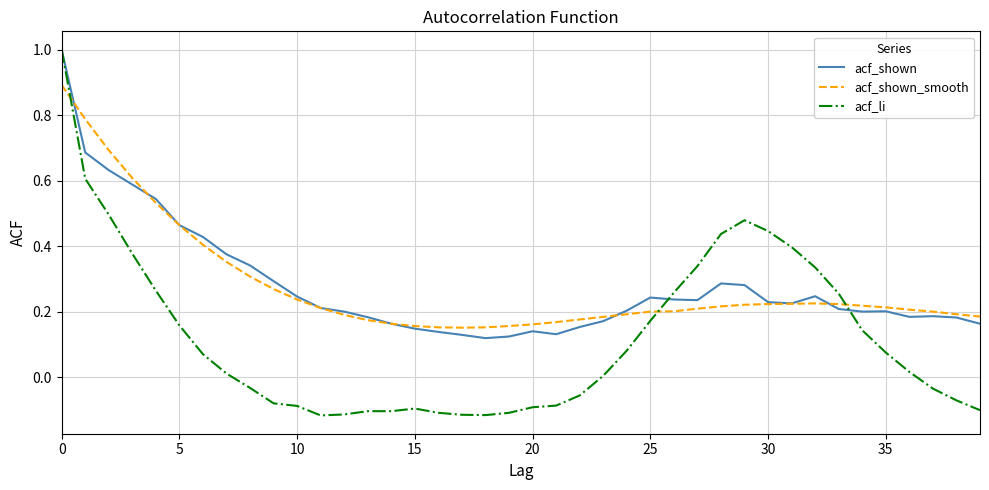

Which series has the widest spread of values?

acf_li